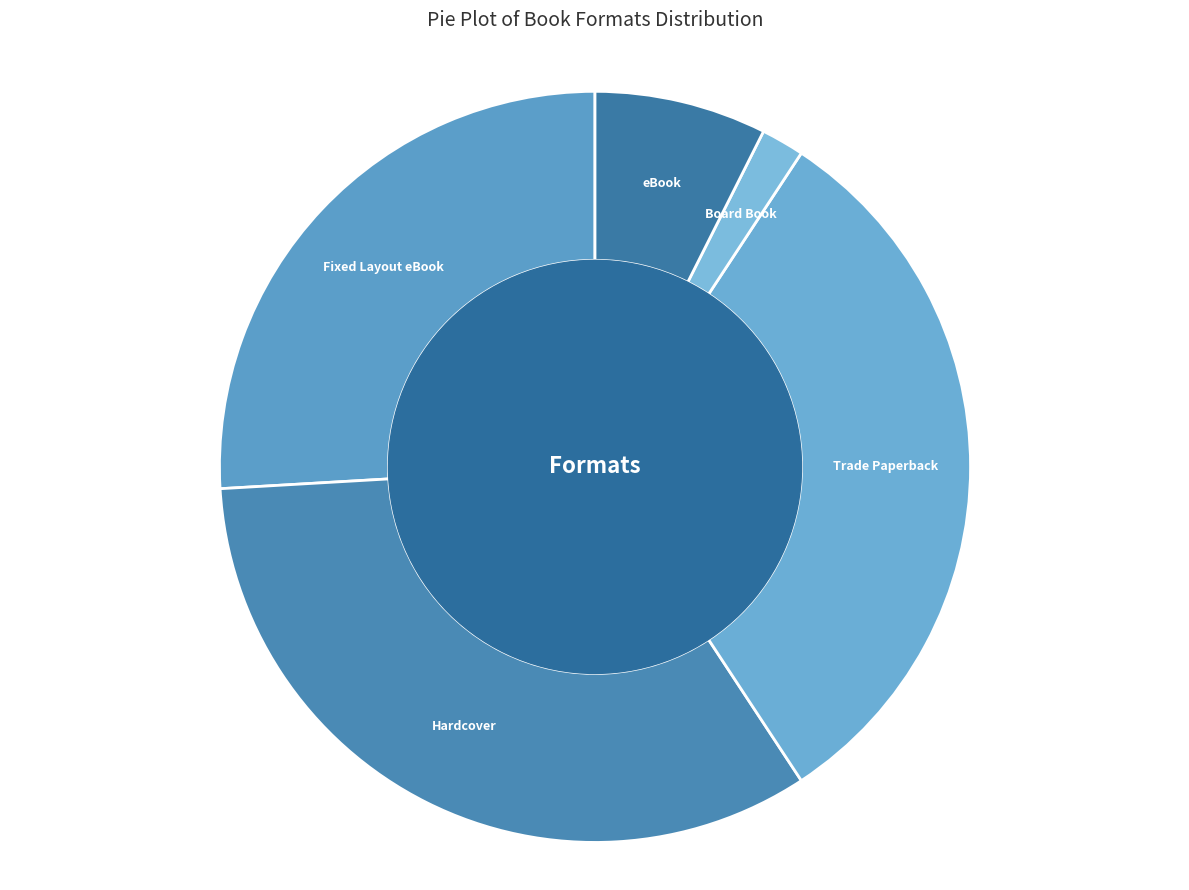

Which category has the smallest portion of the pie?

Board Book